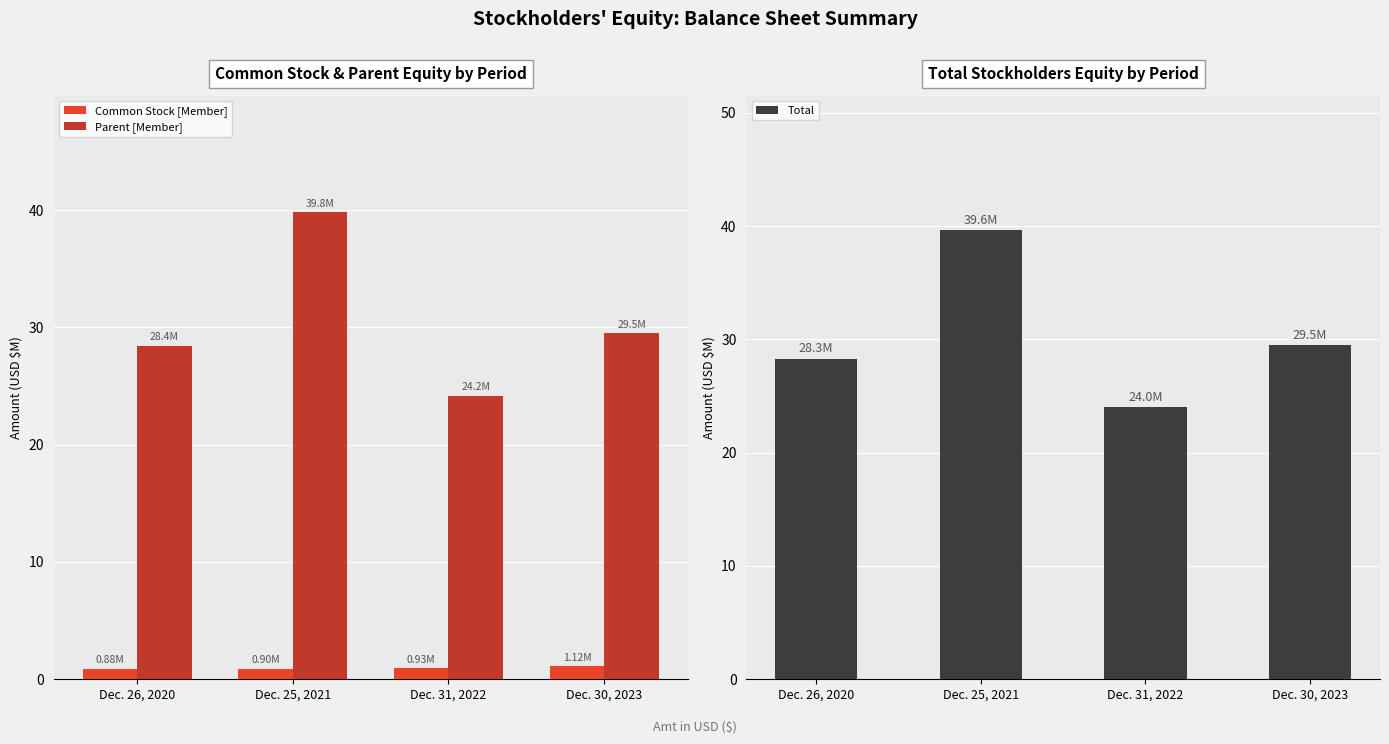

What is the maximum value shown in the chart?

39.8